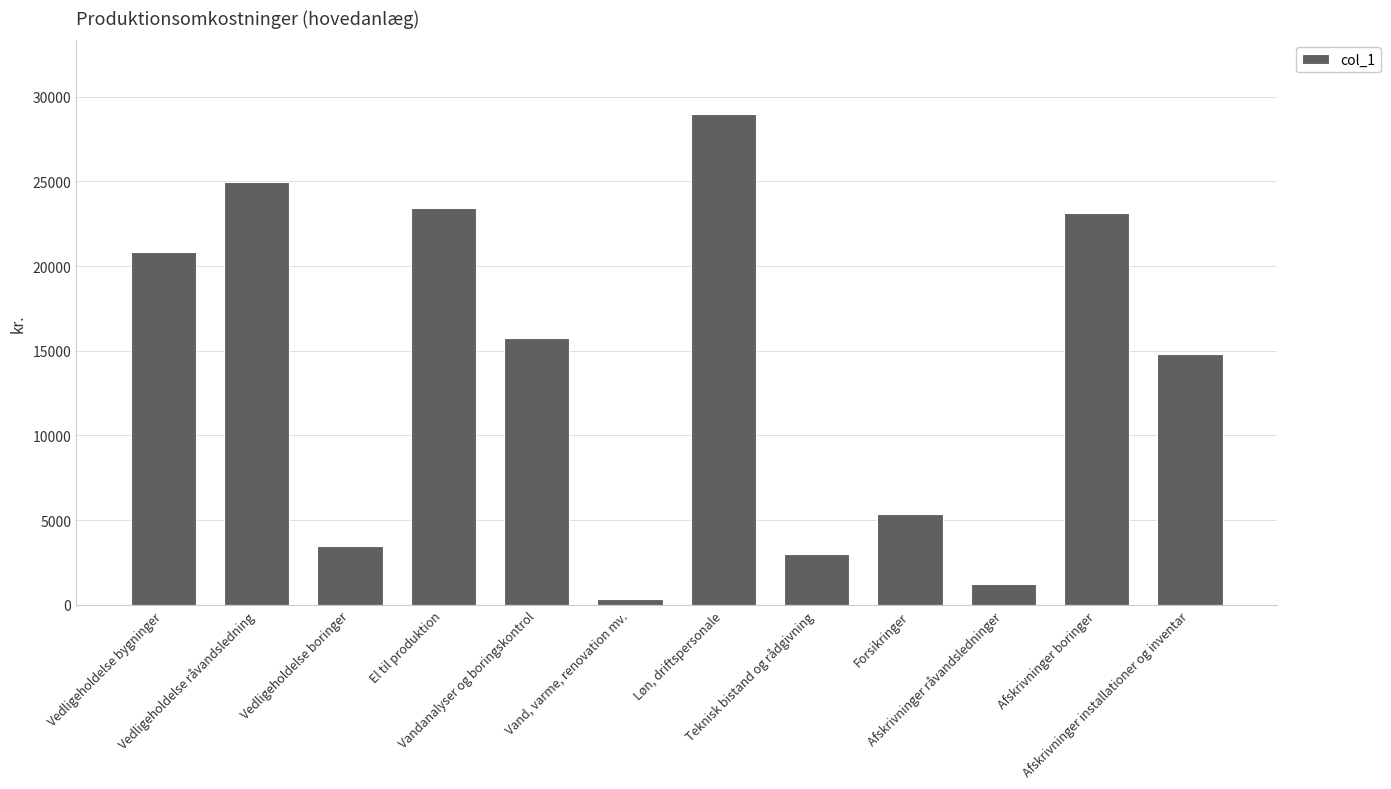

Which category has the highest value across all series?

Løn, driftspersonale